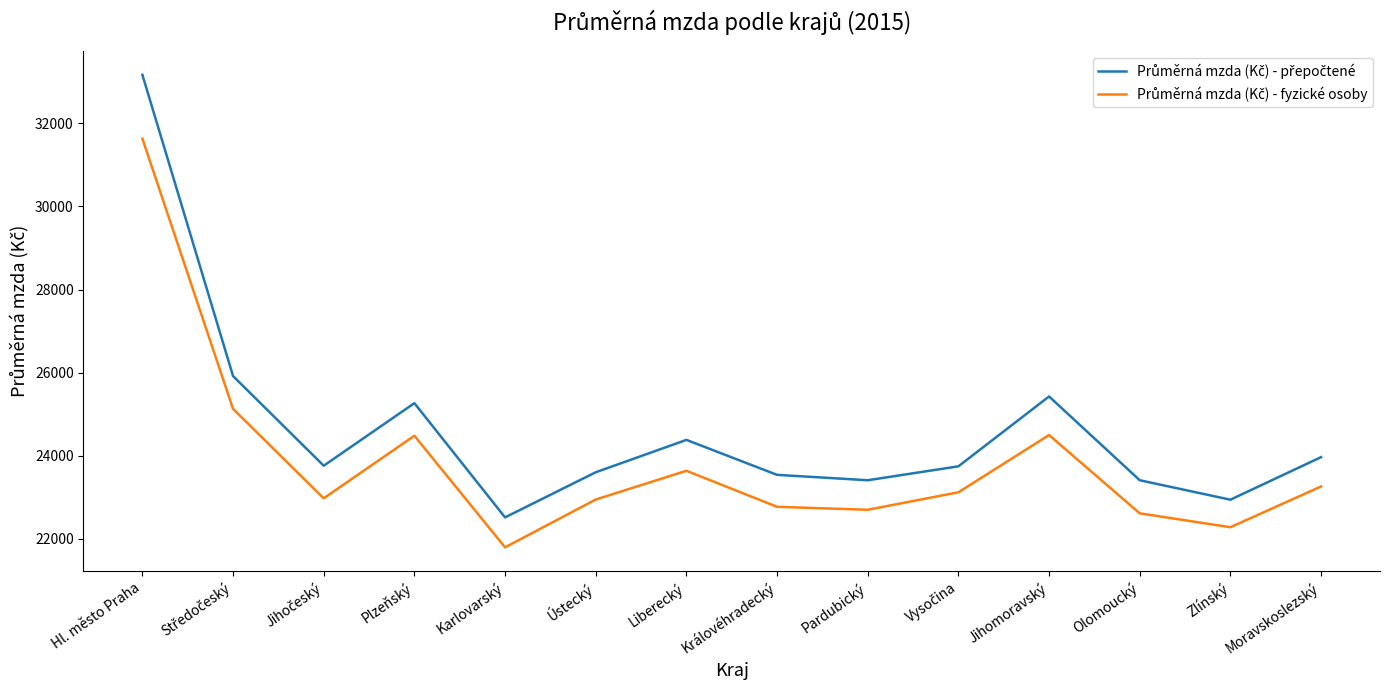

What is the difference between the highest and lowest values at Moravskoslezský?

706